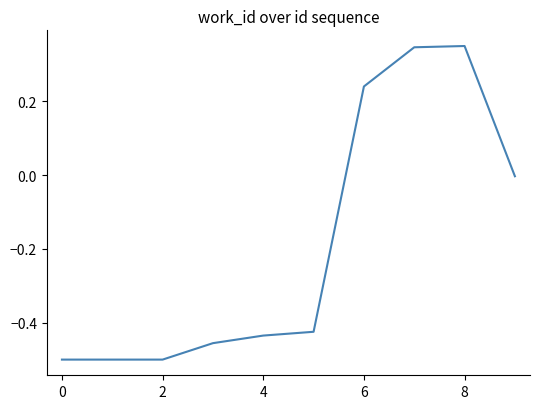

What is the value of the 1st point from the left?

-0.5